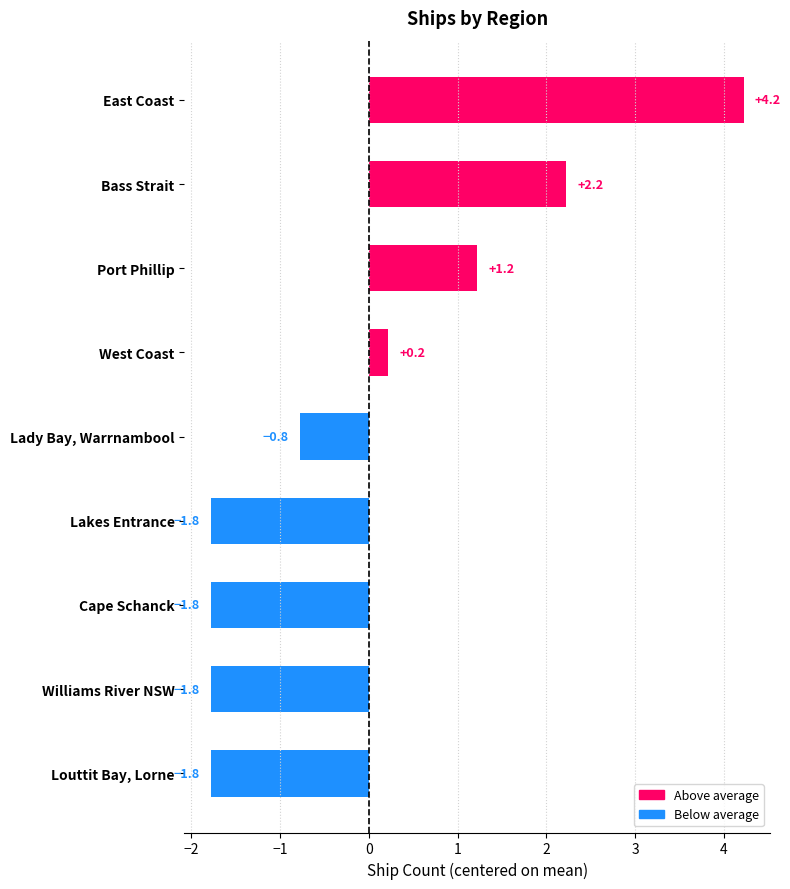

What is the label of the 9th bar from the top?

Louttit Bay, Lorne